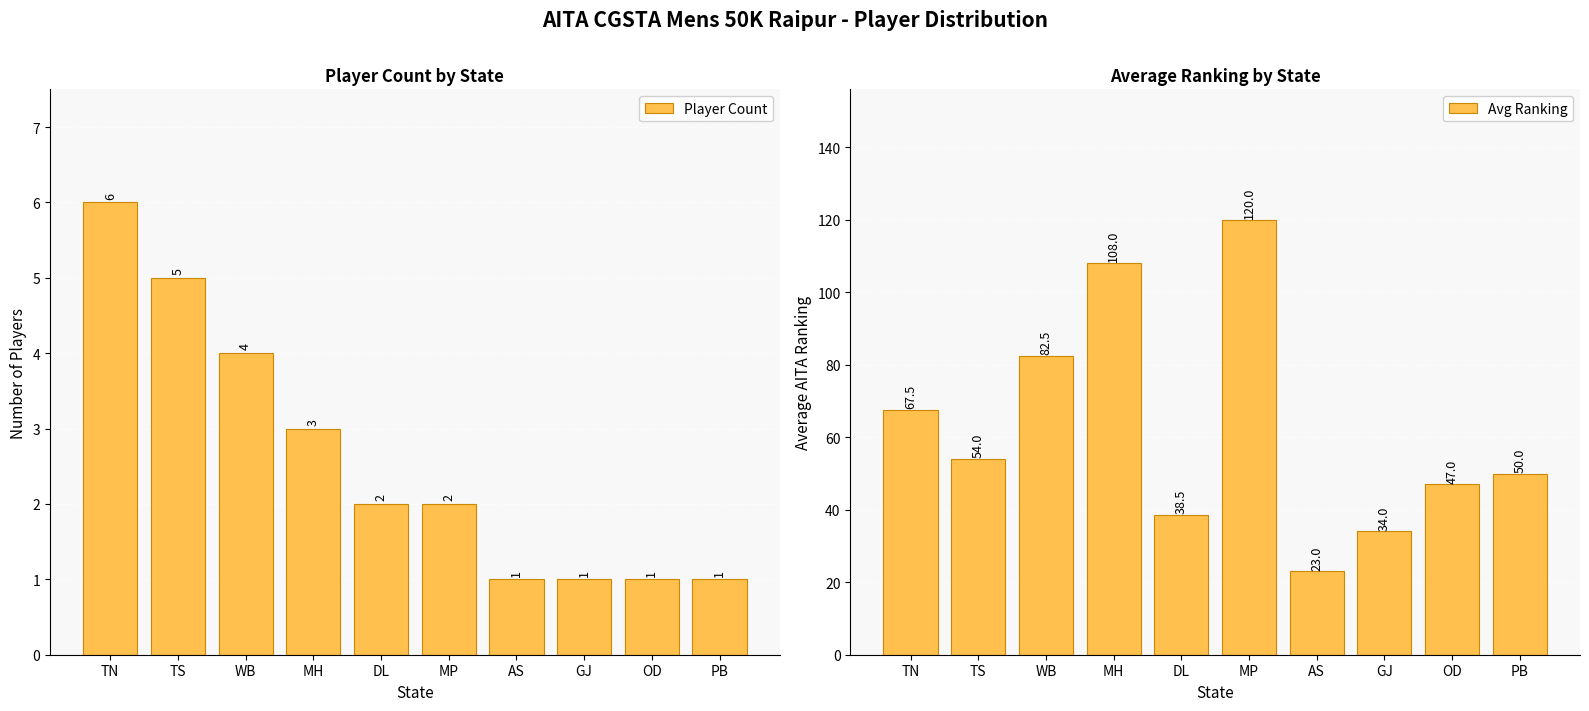

Where does the Avg Ranking series first go above 54?

TN